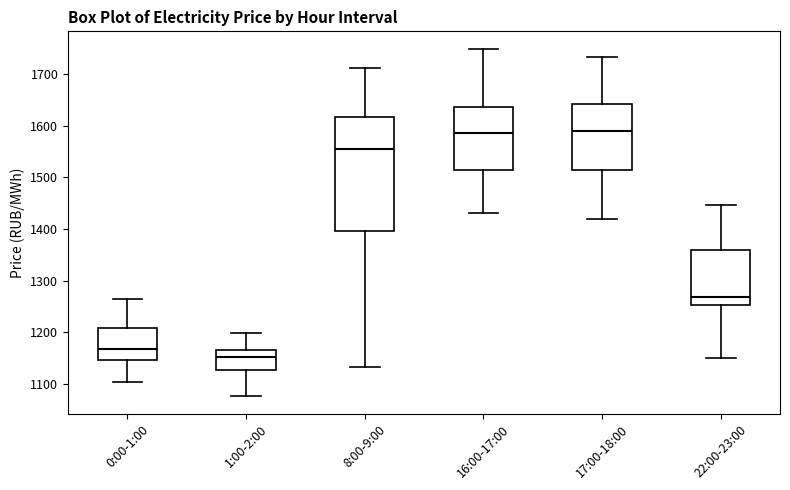

Reading left to right, read every box against the y-axis: the position of its median line, the range the box covers, and the ends of its whiskers. The values are not printed on the chart, so give them approximately, as read against the axis.

0:00-1:00: median 1170, box 1150 to 1210, whiskers 1100 to 1260
1:00-2:00: median 1150, box 1130 to 1170, whiskers 1080 to 1200
8:00-9:00: median 1550, box 1400 to 1620, whiskers 1130 to 1710
16:00-17:00: median 1590, box 1510 to 1640, whiskers 1430 to 1750
17:00-18:00: median 1590, box 1510 to 1640, whiskers 1420 to 1730
22:00-23:00: median 1270, box 1250 to 1360, whiskers 1150 to 1450